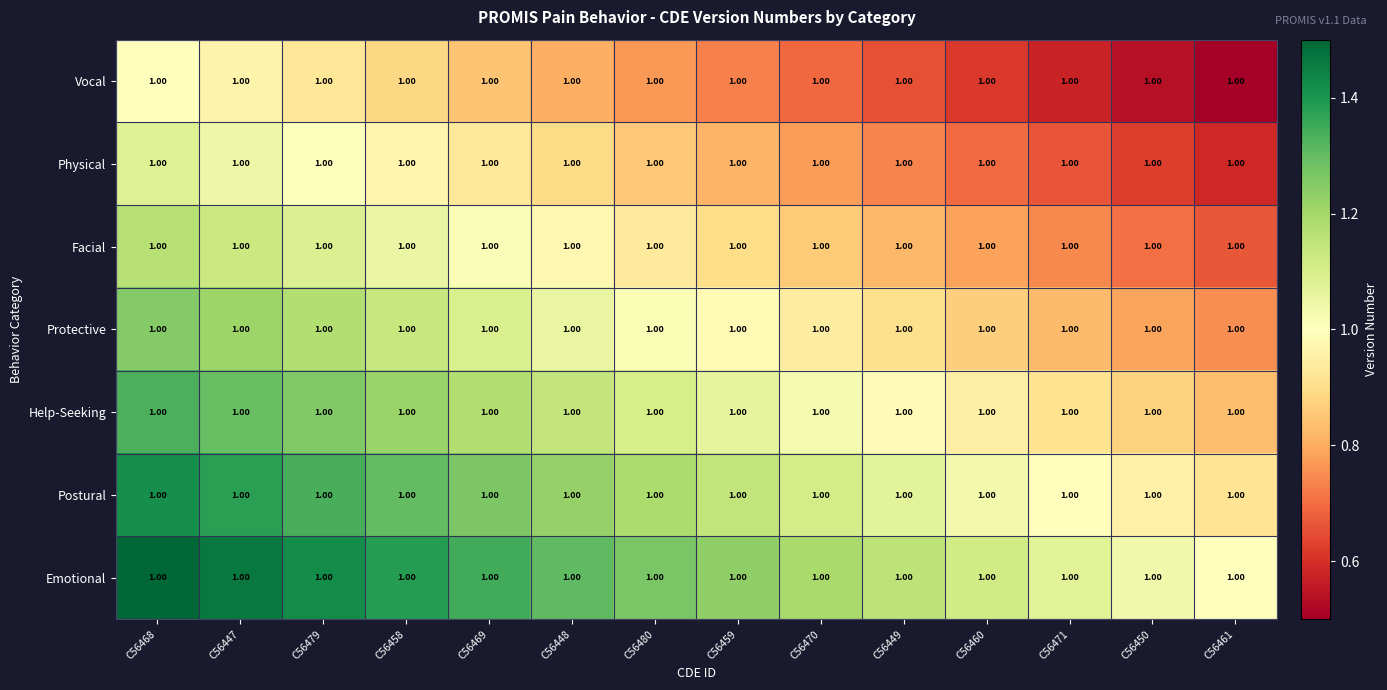

Rank the series by their average value, from lowest to highest.

Vocal, Physical, Facial, Protective, Help-Seeking, Postural, Emotional